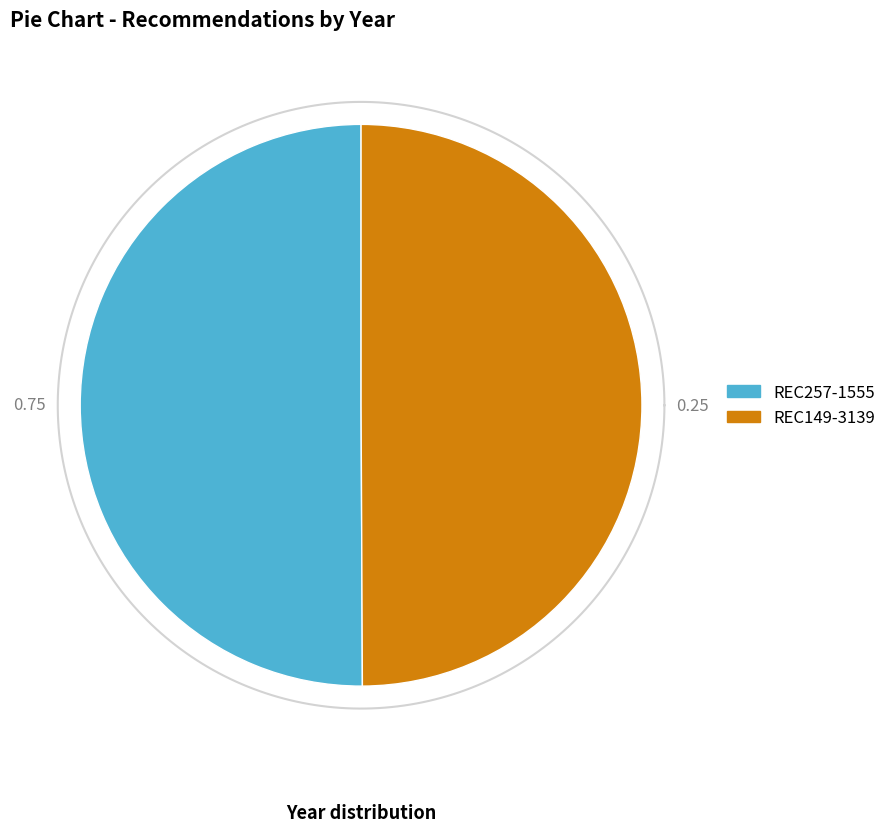

Is it true that REC257-1555 is 38% of the pie?

False